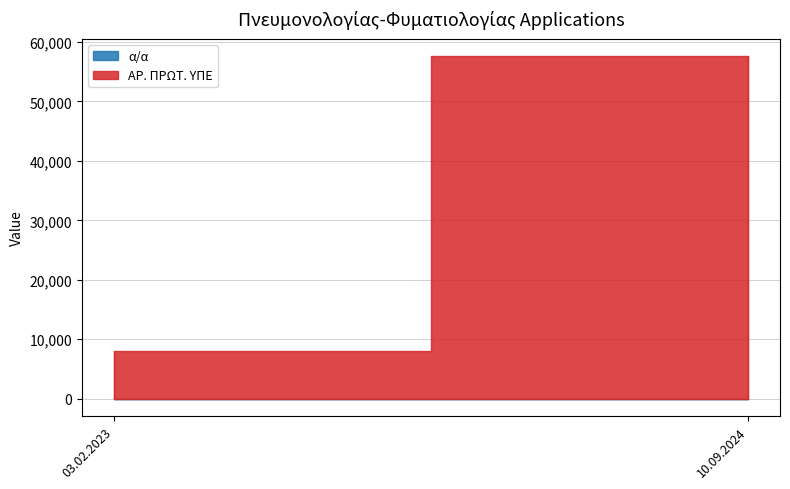

What position from the right is 10.09.2024?

1